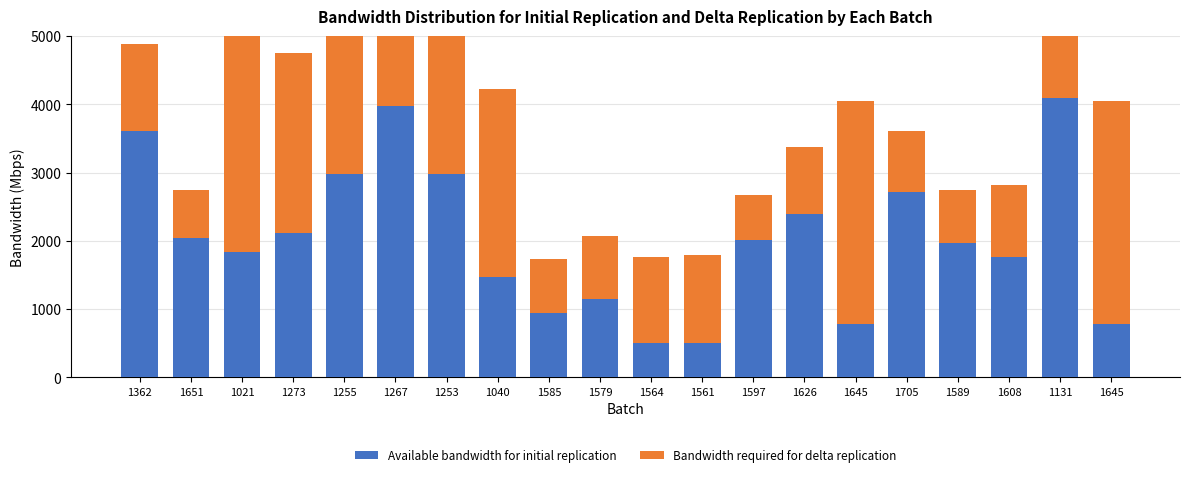

Which series has the widest spread of values?

Bandwidth required for delta replication